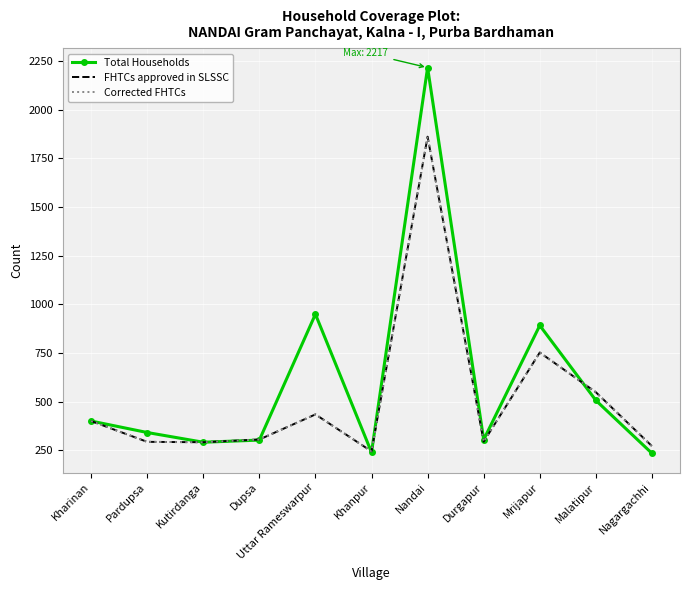

At which category does FHTCs approved in SLSSC reach its first local valley?

Kutirdanga